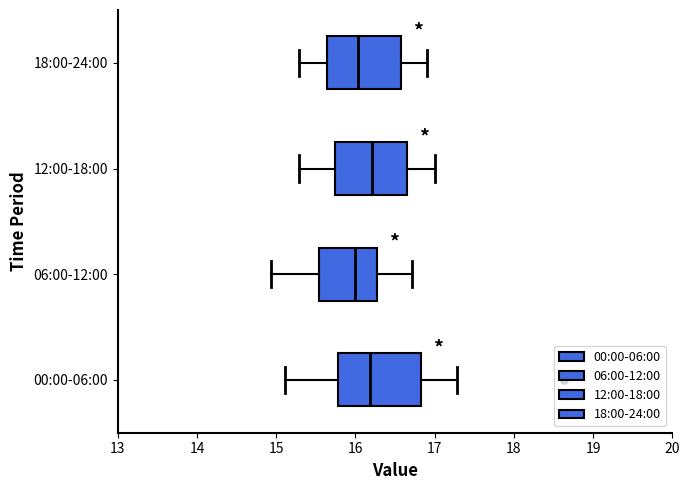

Reading bottom to top, read every box against the x-axis: the position of its median line, the range the box covers, and the ends of its whiskers. The values are not printed on the chart, so give them approximately, as read against the axis.

00:00-06:00: median 16.2, box 15.8 to 16.8, whiskers 15.1 to 17.3
06:00-12:00: median 16.0, box 15.5 to 16.3, whiskers 14.9 to 16.7
12:00-18:00: median 16.2, box 15.7 to 16.7, whiskers 15.3 to 17.0
18:00-24:00: median 16.0, box 15.6 to 16.6, whiskers 15.3 to 16.9